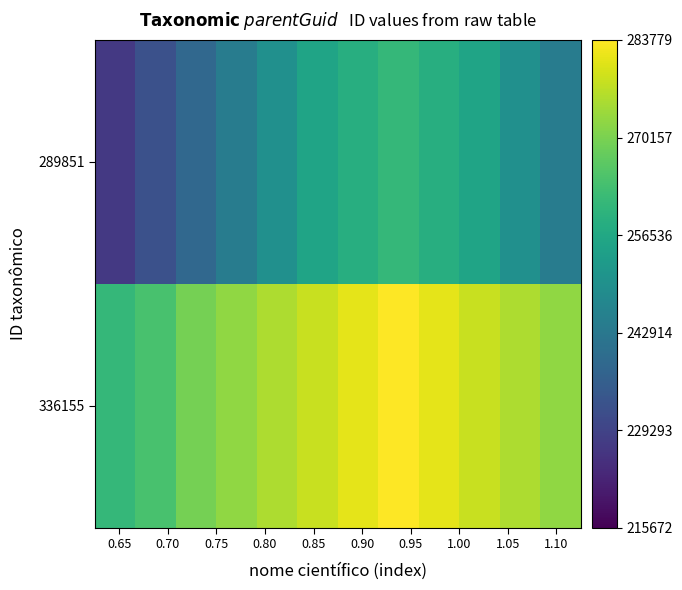

List the series in order of their overall mean, highest first.

336155, 289851